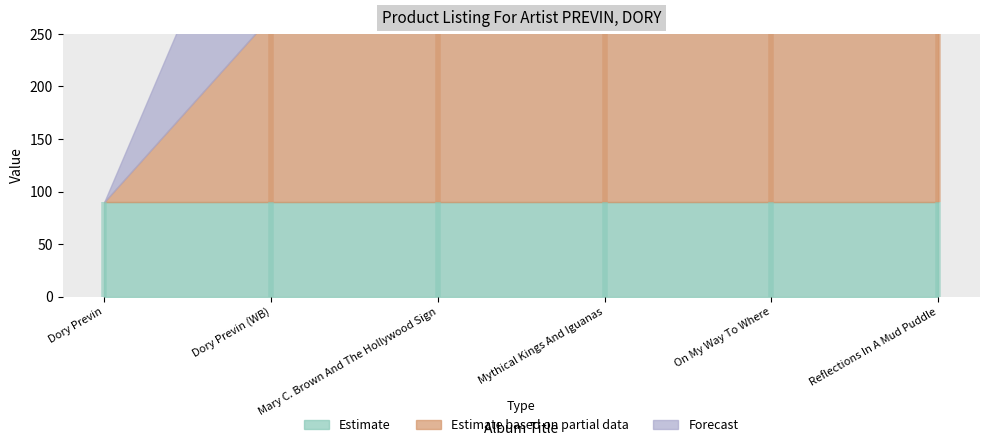

Which series has the largest range (max minus min)?

Estimate based on partial data